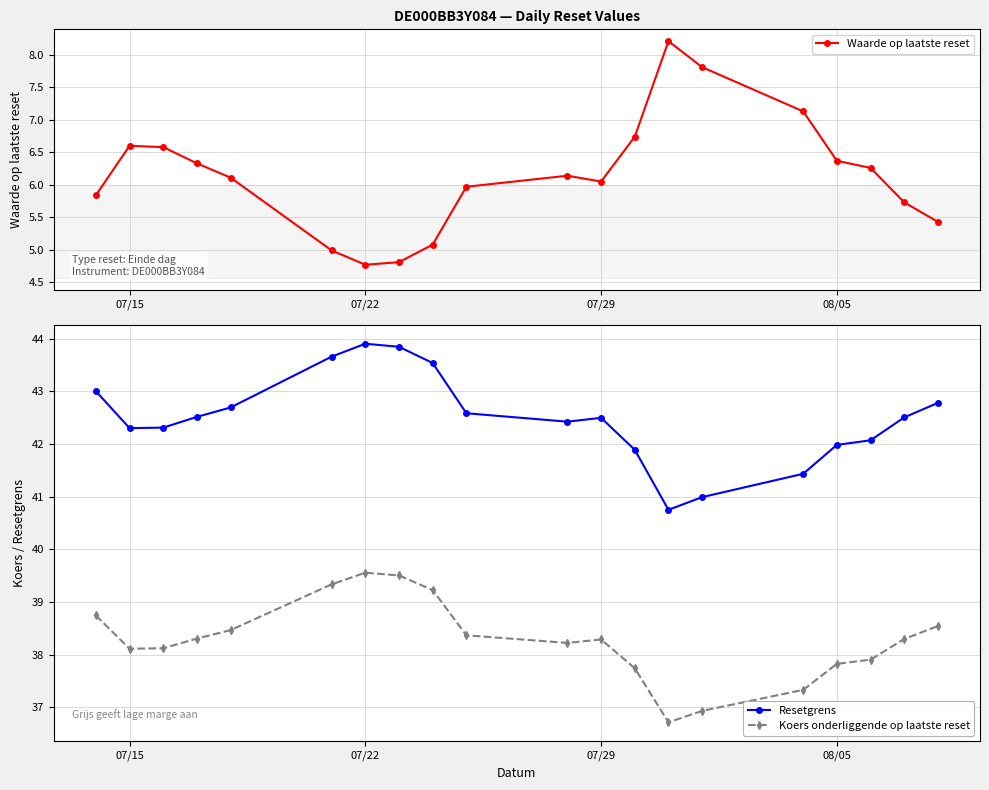

Read the Resetgrens value at 07/15.

42.3